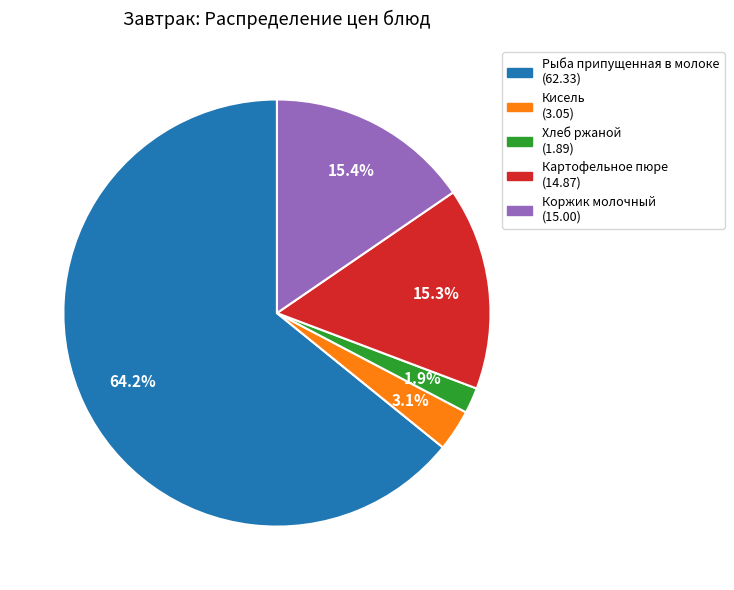

How much of the chart is everything except Коржик молочный?

84.6%